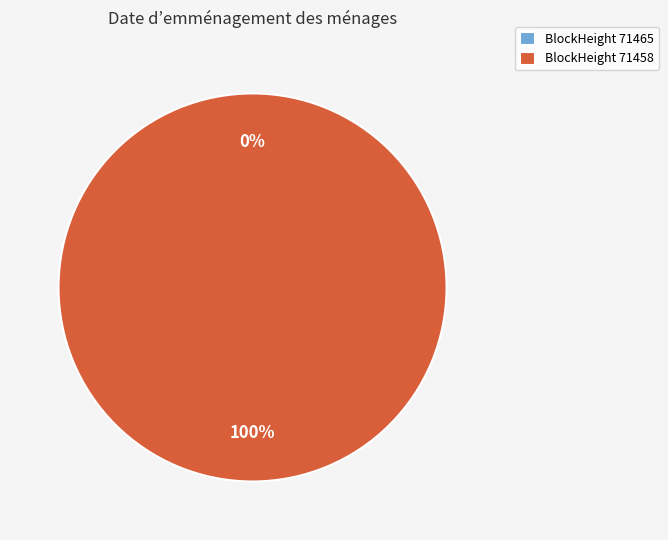

Is there any slice that represents more than half of the pie?

Yes